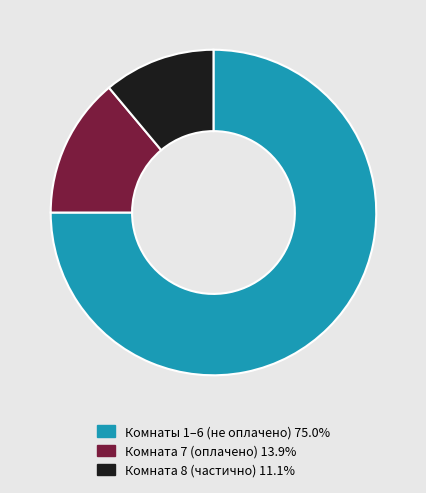

Does any single category account for the majority?

Yes